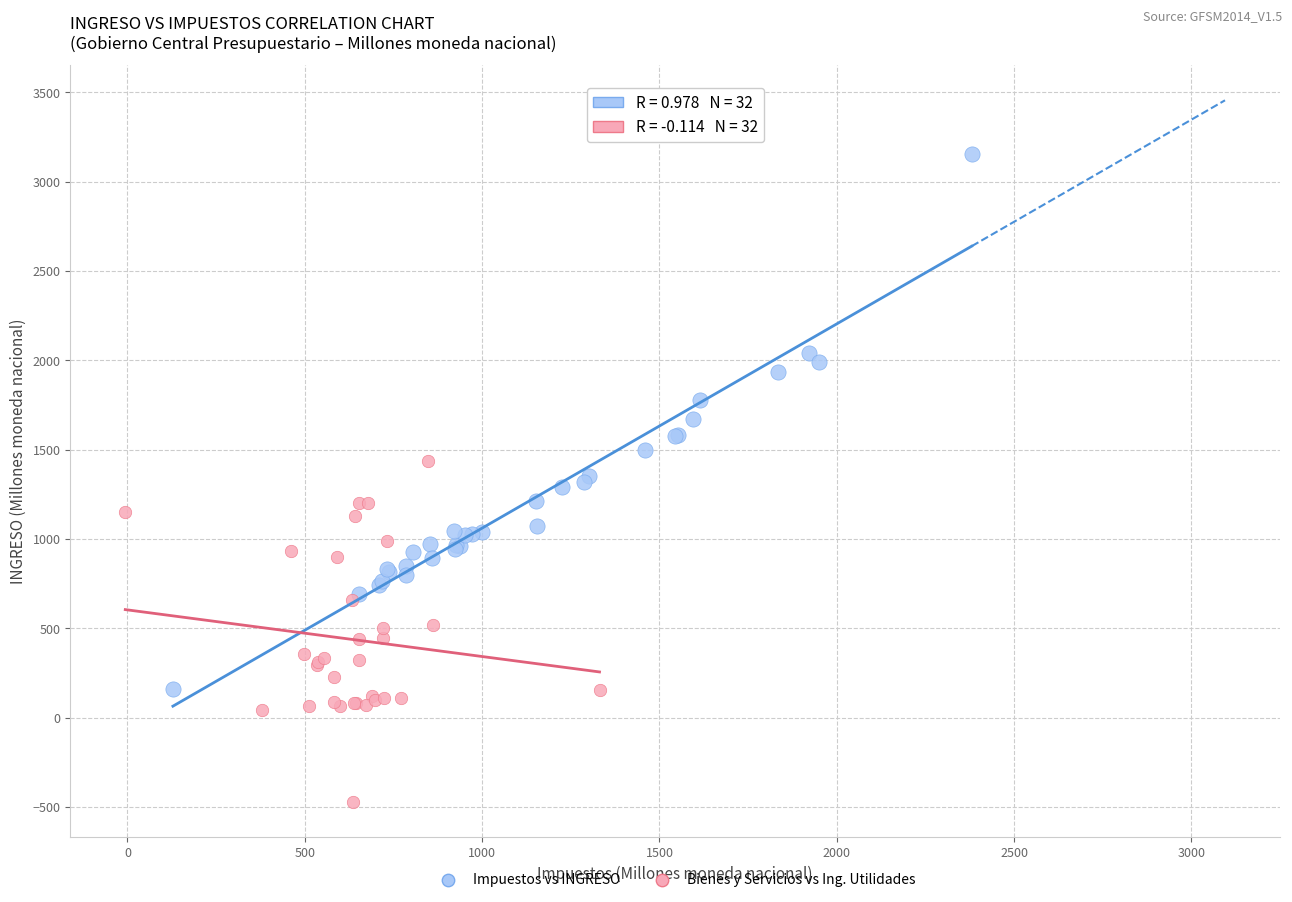

Which series contains the lowest Y value?

Bienes y Servicios vs Ing. Utilidades